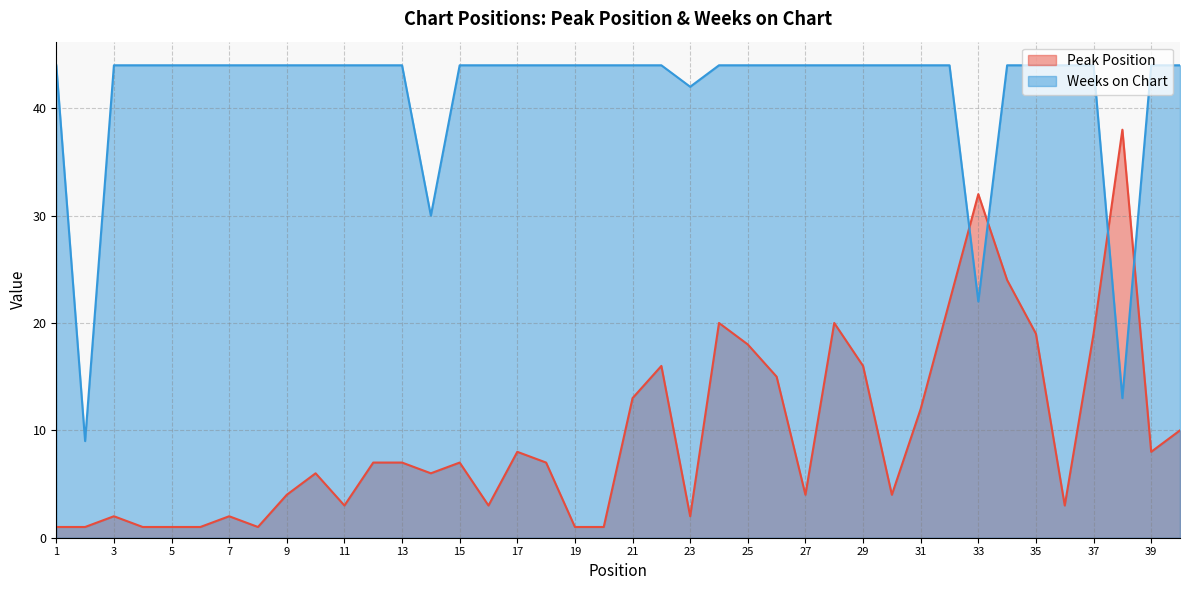

What is the value of the Peak Position point at the 3rd from the left?

2